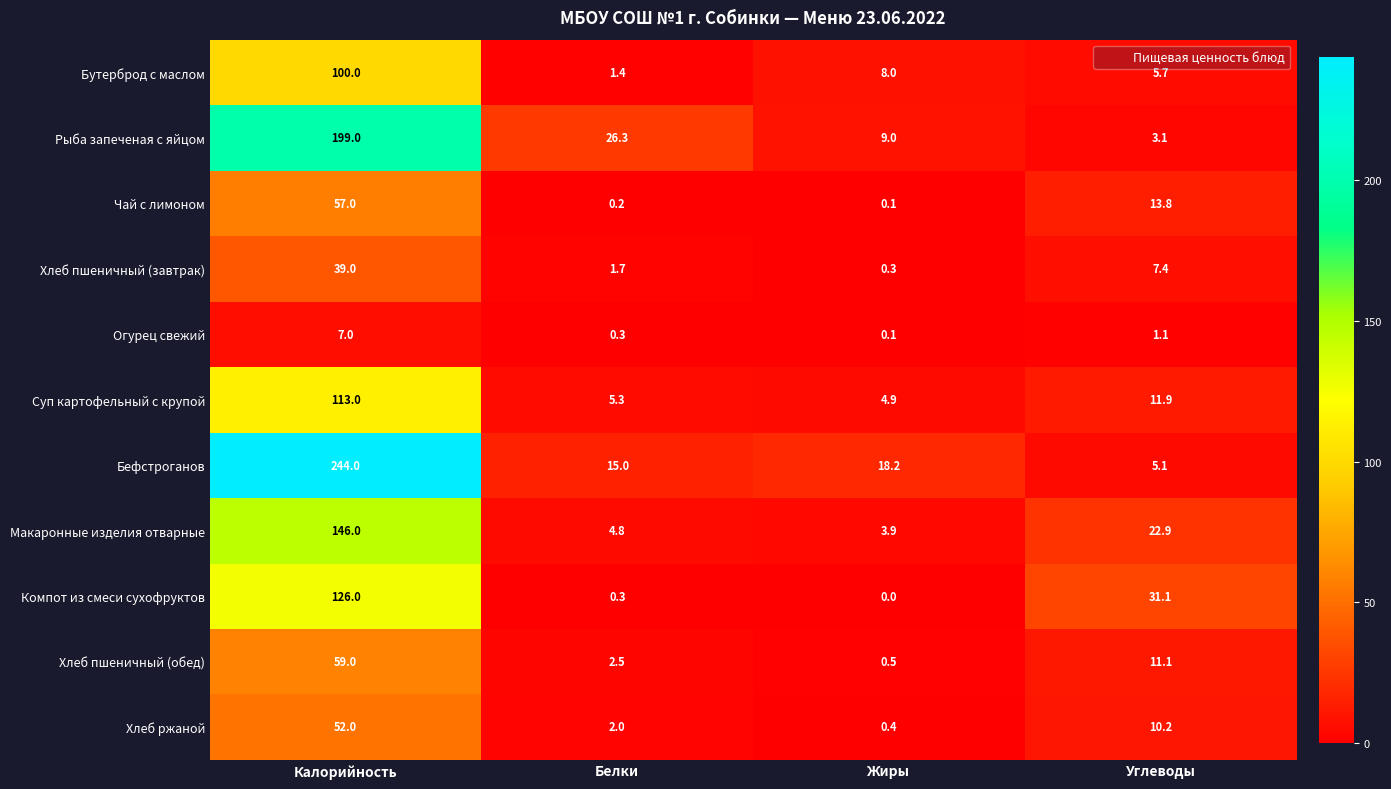

Which series has the largest range (max minus min)?

Бефстроганов